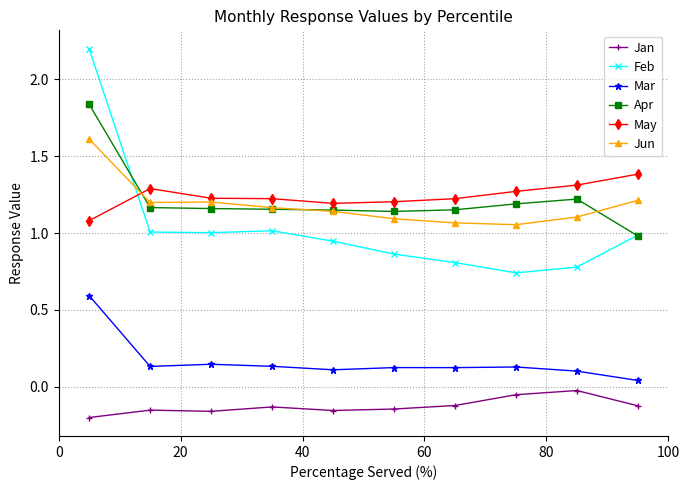

Which series has the widest spread of values?

Feb